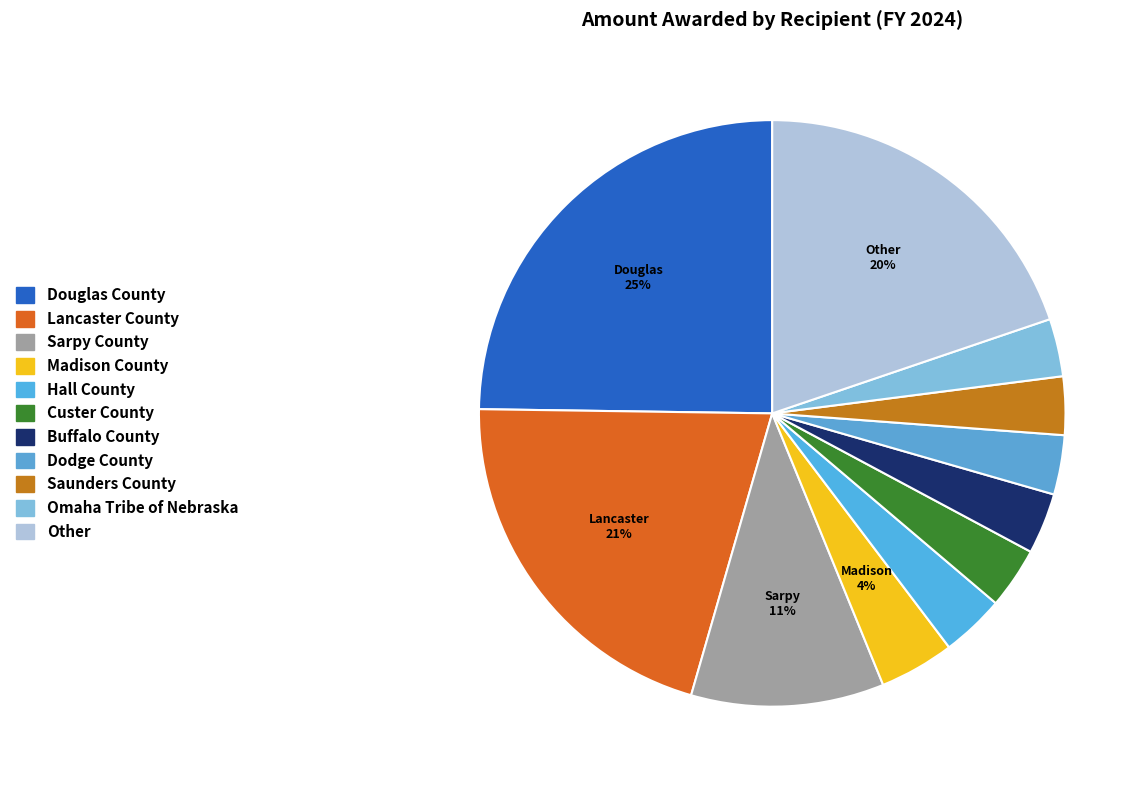

To the nearest percent, what is the average slice percentage?

9%